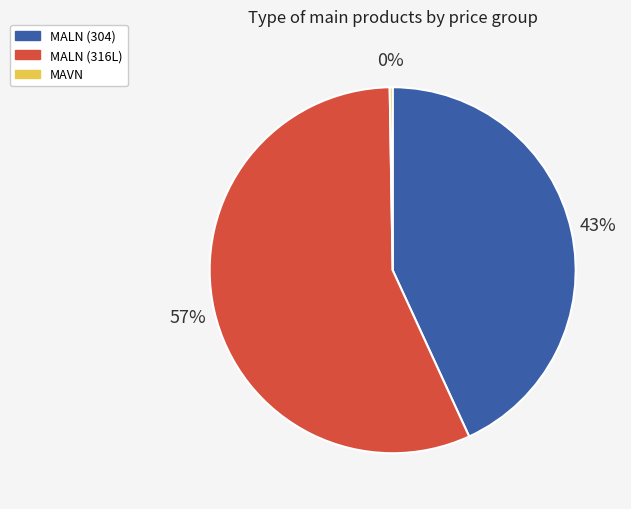

Is there a majority slice in this chart?

Yes